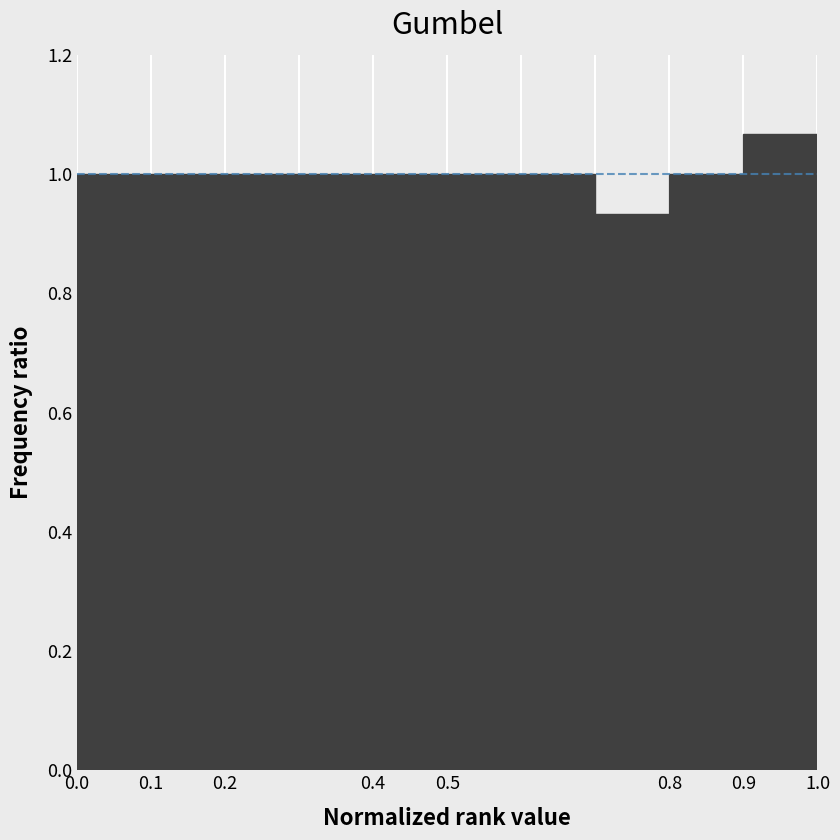

Over which range of the x-axis is the bar tallest?

0.9 to 1.0